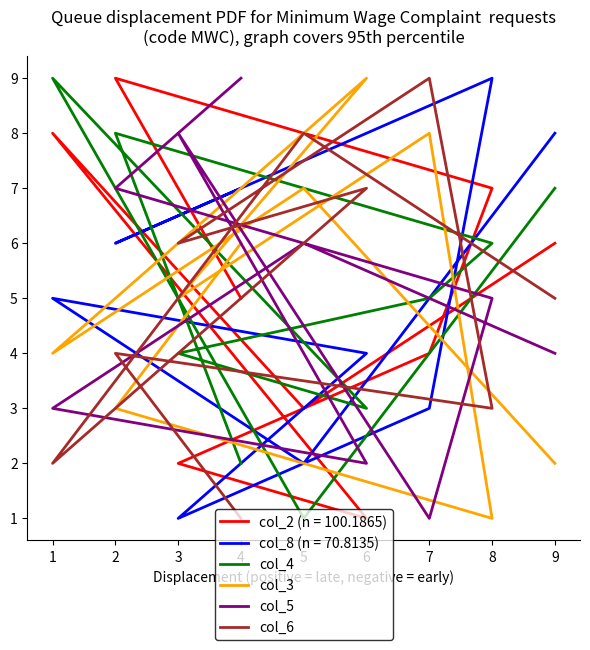

The value of col_3 at 4 is 11. True or false?

False